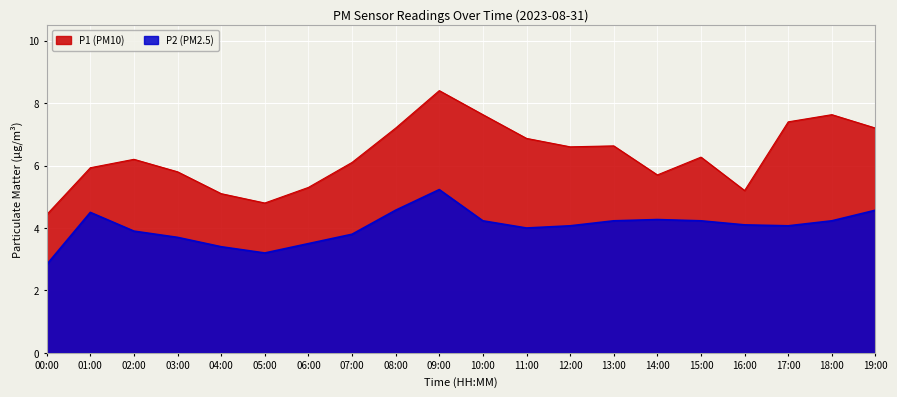

Is it true that P2 equals 4.6 at 08:00?

True